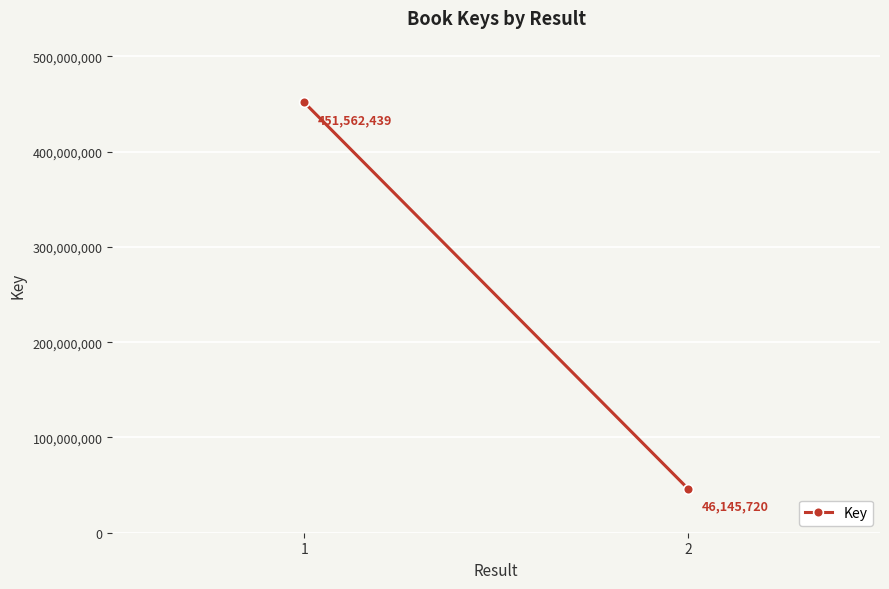

What is the value of the 1st point from the left?

451562439